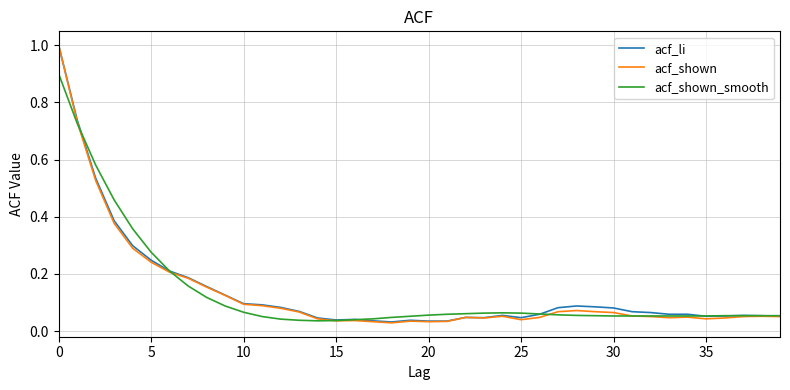

Count the number of categories in the chart.

40